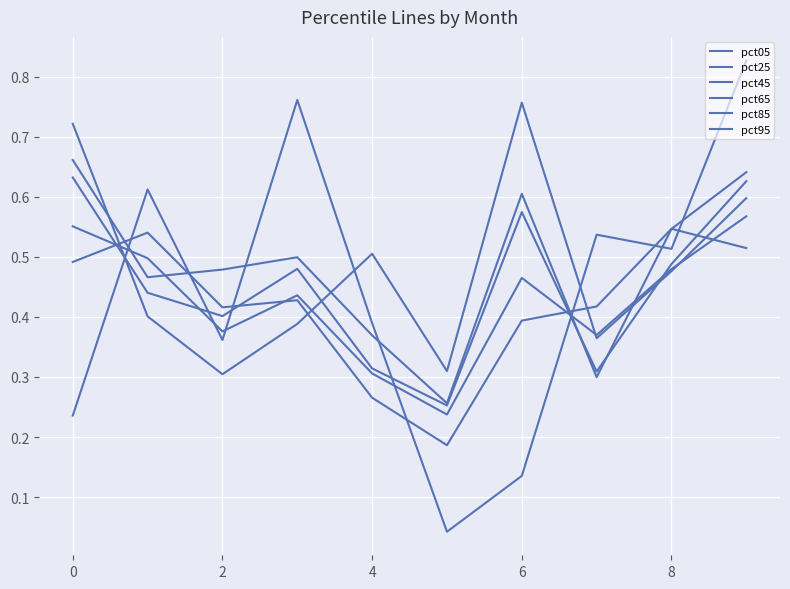

Which series has the largest total across all categories?

pct95